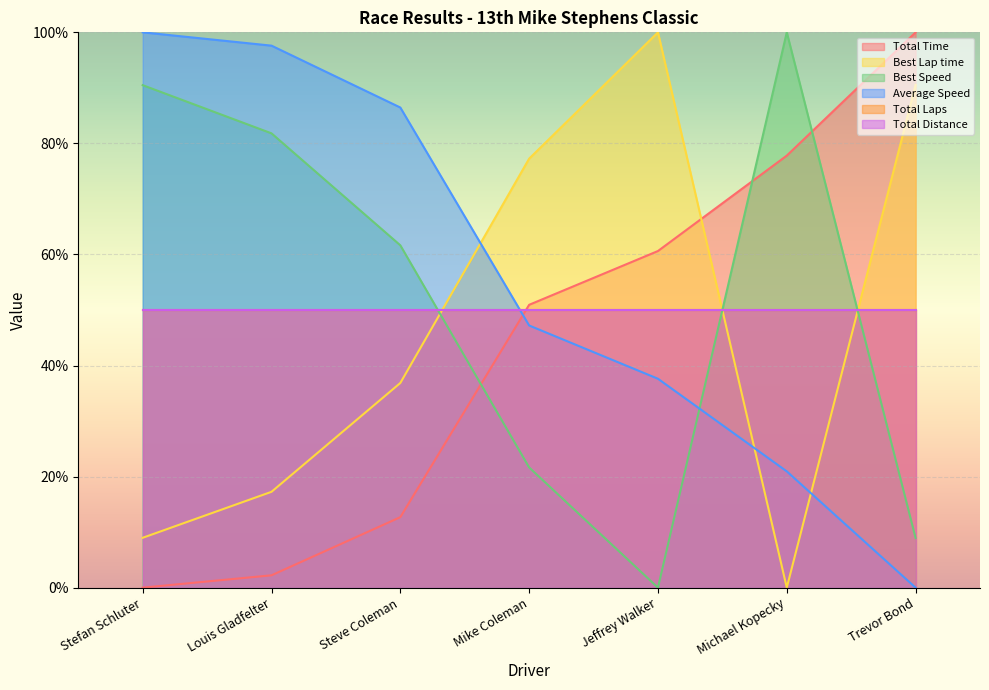

The Best Lap time series shows 77.3 at Mike Coleman. True or false?

True